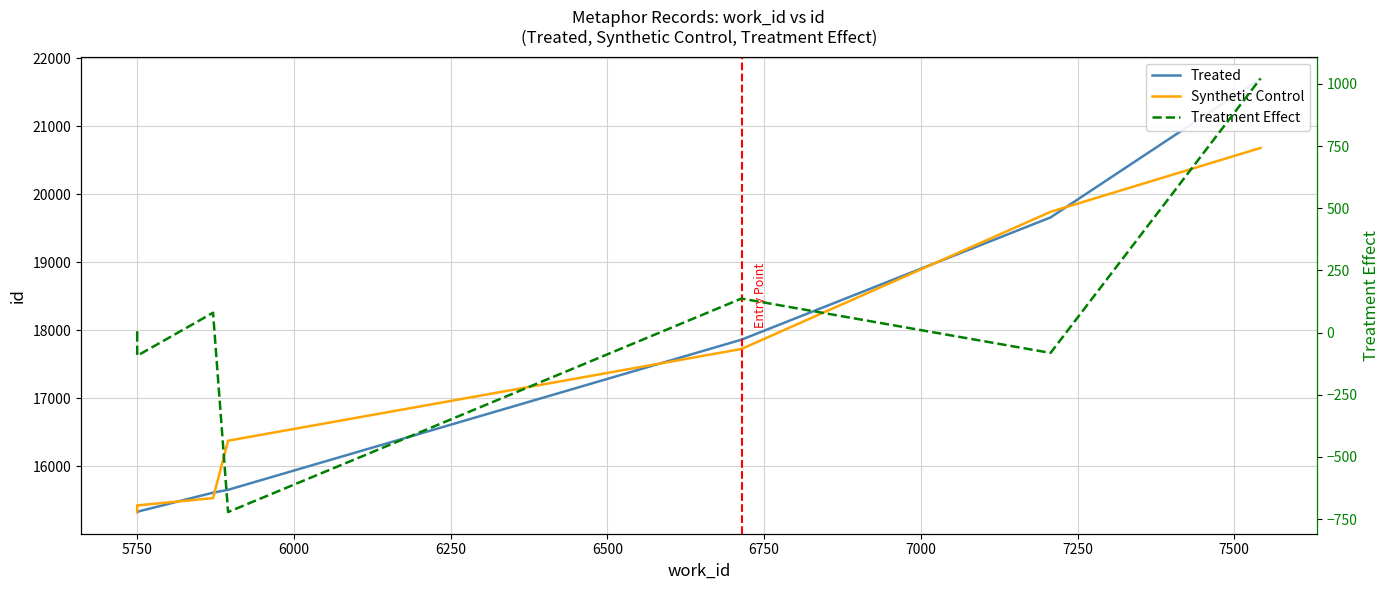

True or false: Synthetic Control and Treatment Effect intersect in this chart.

False